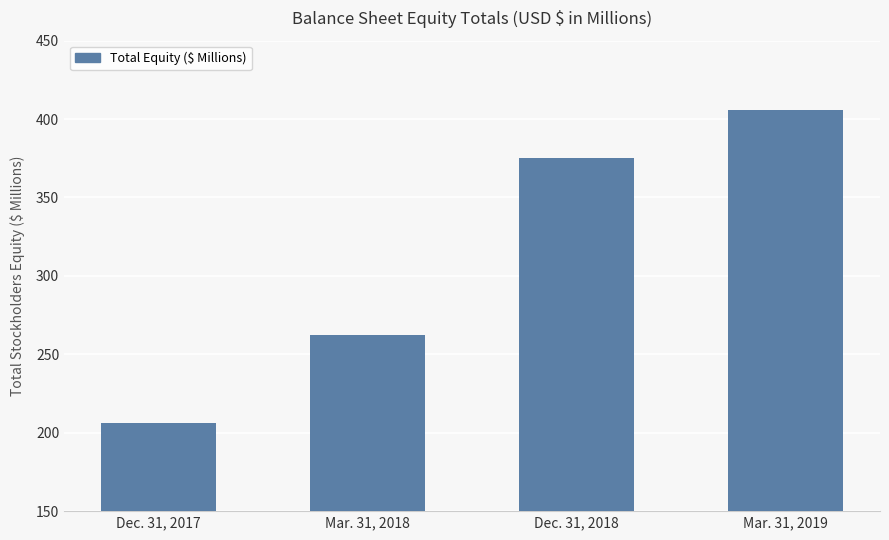

What is the sum of the values at Dec. 31, 2017 and Mar. 31, 2019?

612